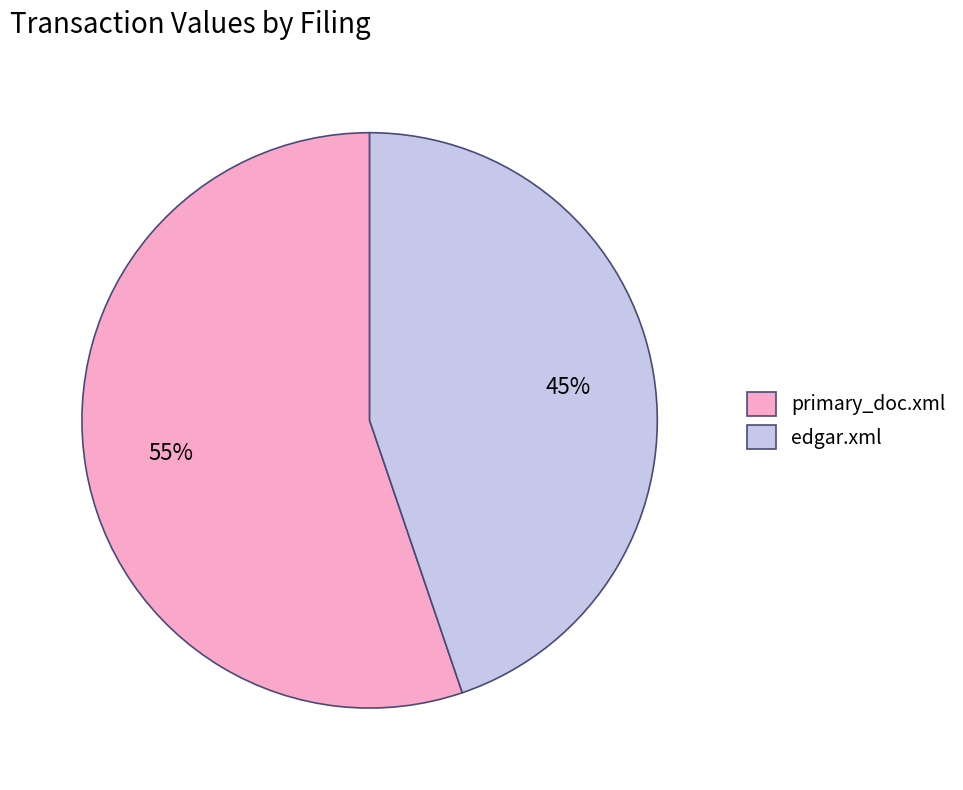

How many segments does this pie chart have?

2